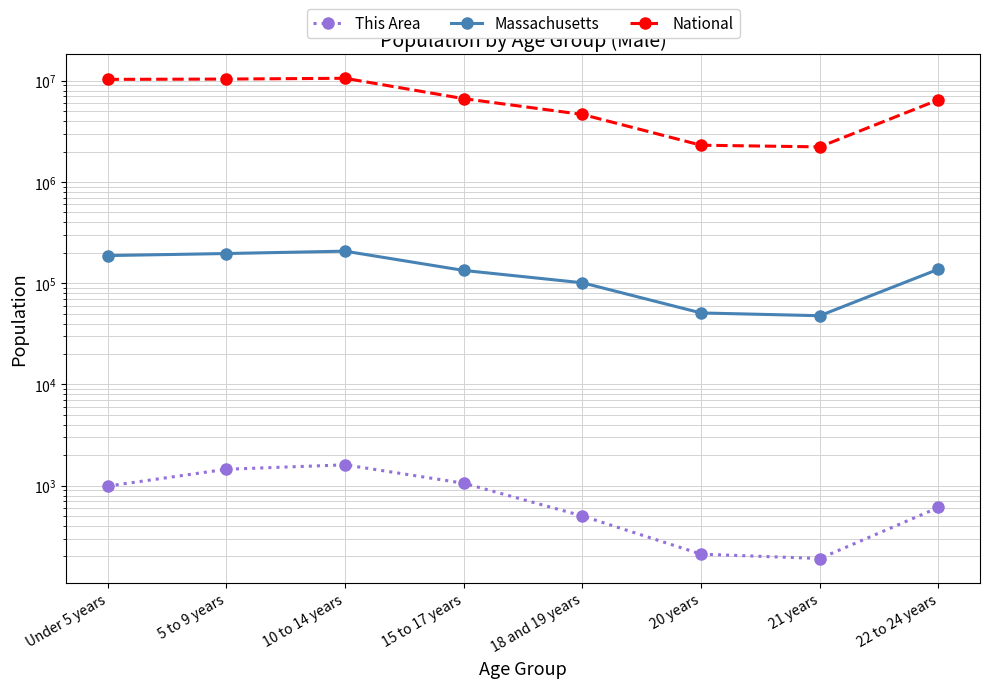

True or false: National and Massachusetts cross at least once.

False